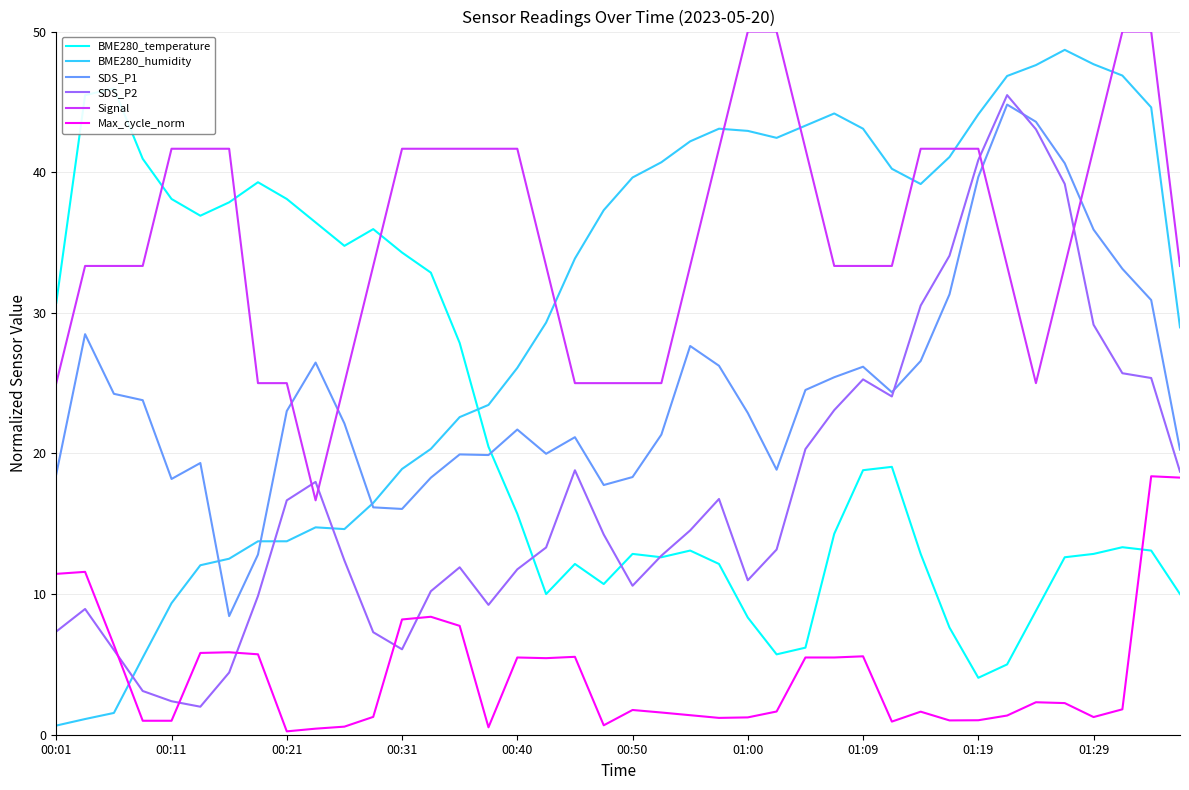

How many lines are shown in the chart?

6